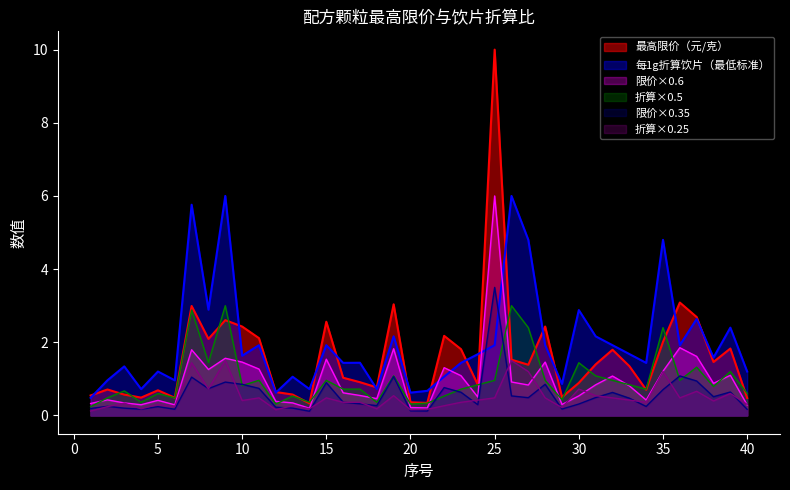

Is the value of 最高限价（元/克） at 39 greater than the value of 每1g配方颗粒相当于饮片（最低标准） at 25?

No